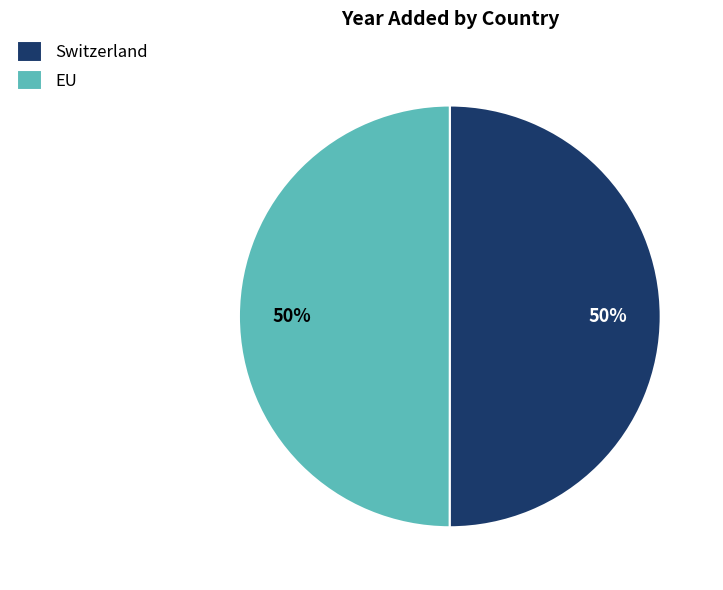

What percentage is the EU slice, to the nearest percent?

50%